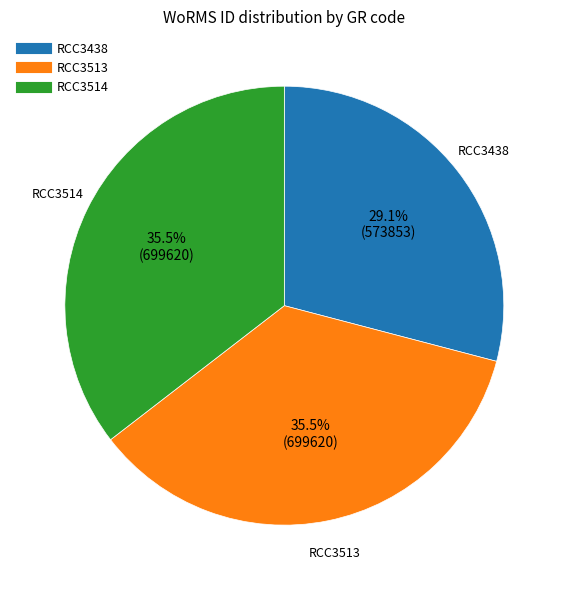

Do RCC3513 and RCC3438 together represent more than half of the pie?

Yes